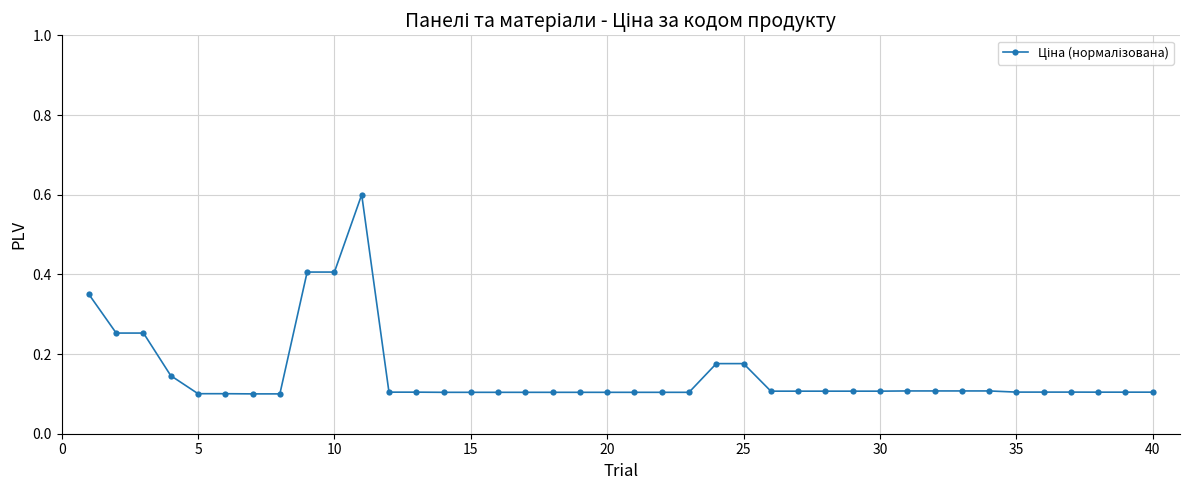

What is the sum of all values?

6.0